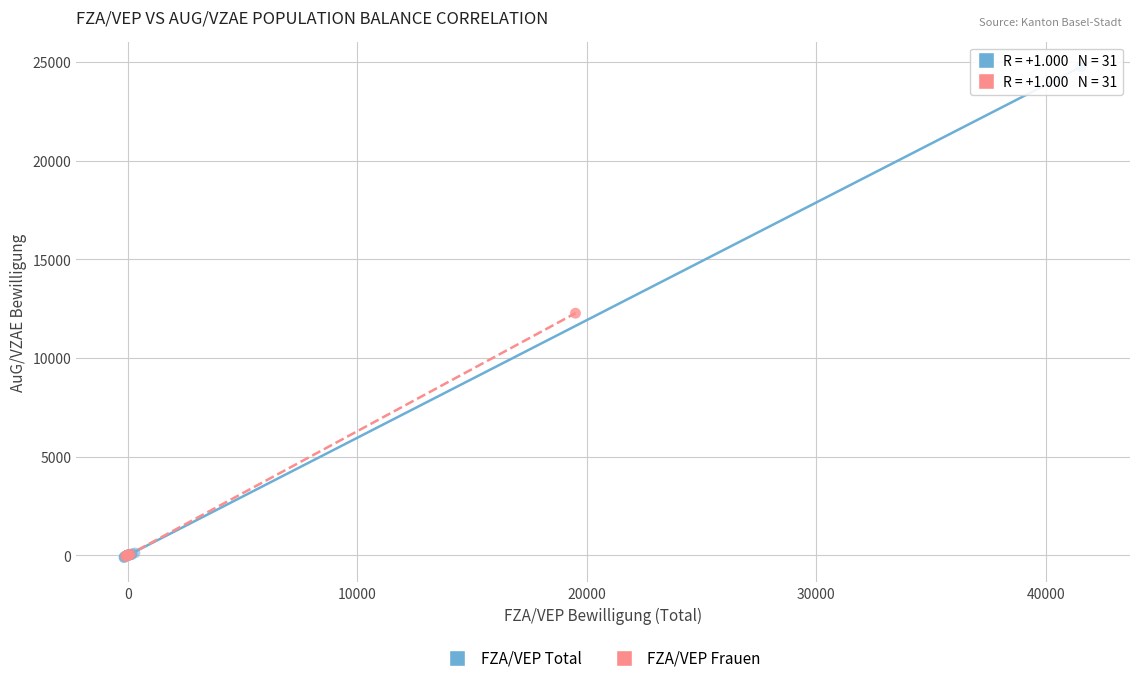

Which series contains the highest Y value?

FZA/VEP Total